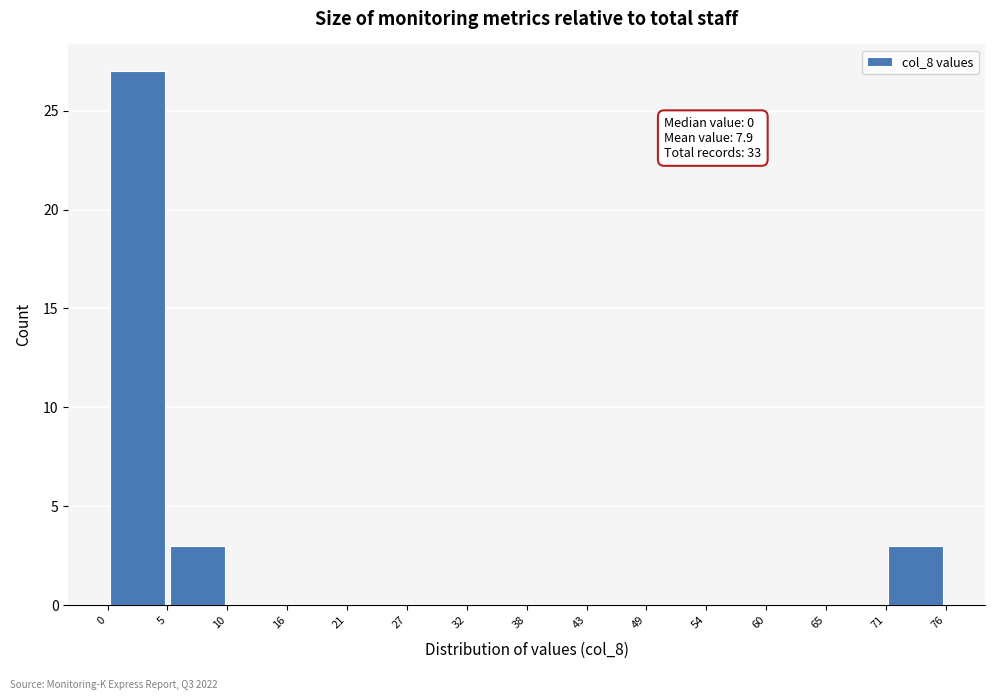

Over which range of the x-axis is the bar tallest?

0 to 5